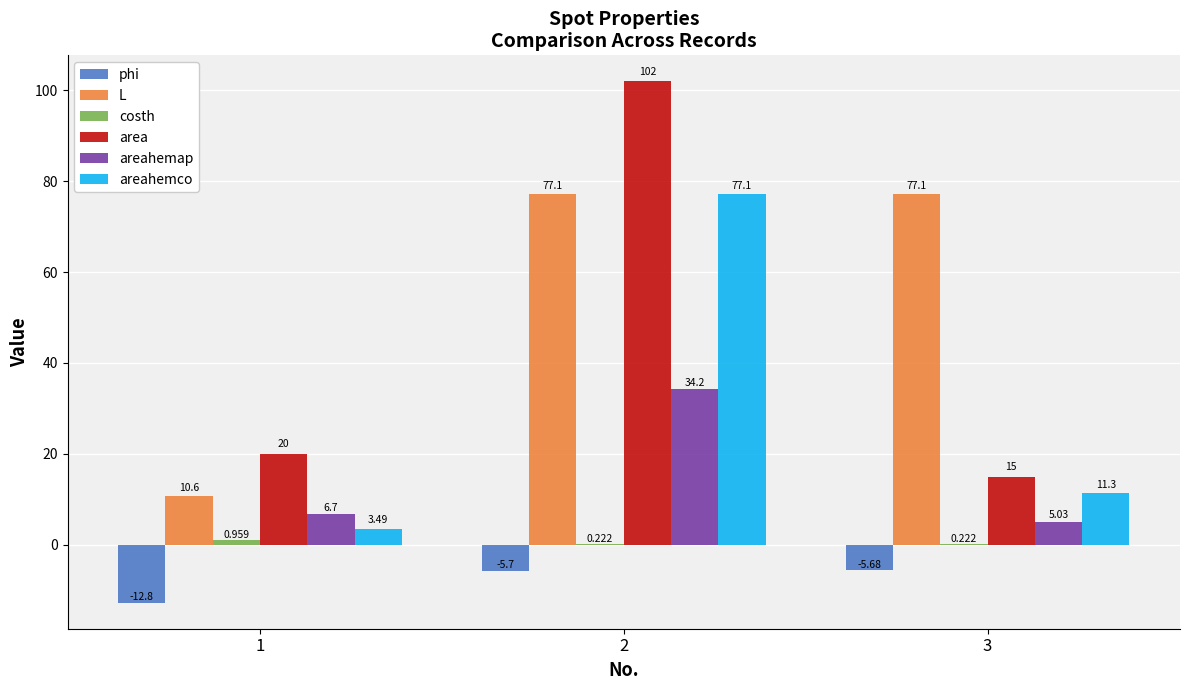

Which series changed the most between 1 and 2?

area